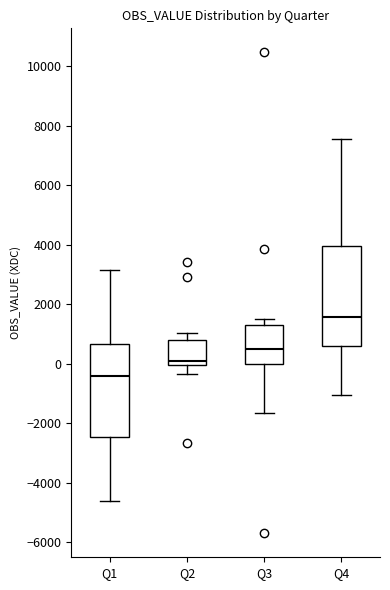

Which box's median line is the lowest?

Q1